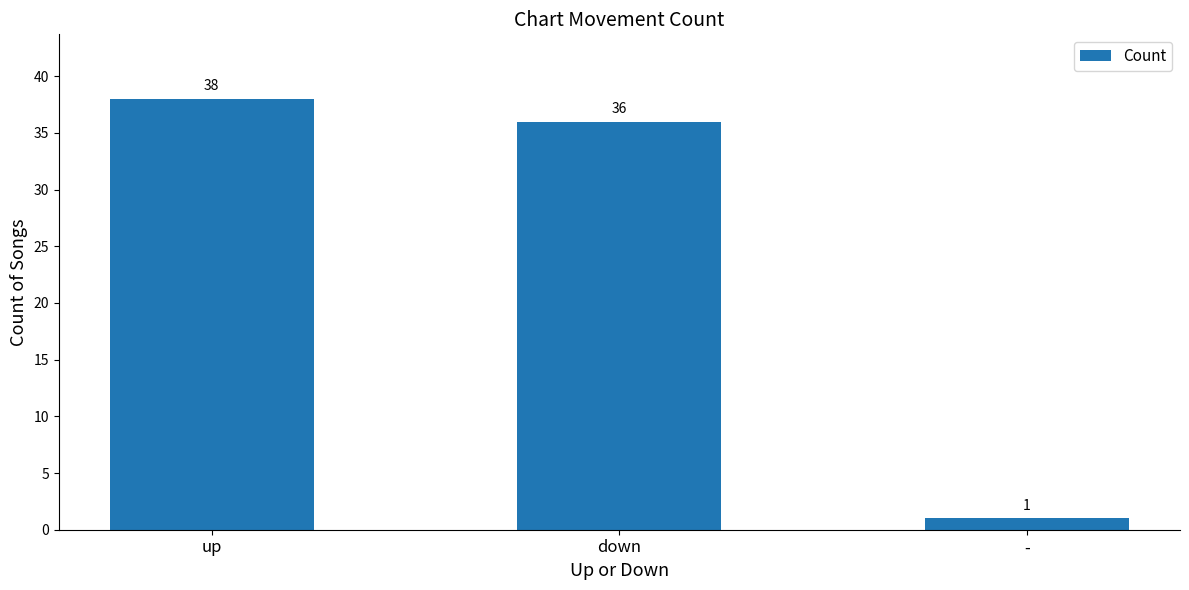

What is the label of the 1st bar from the left?

up